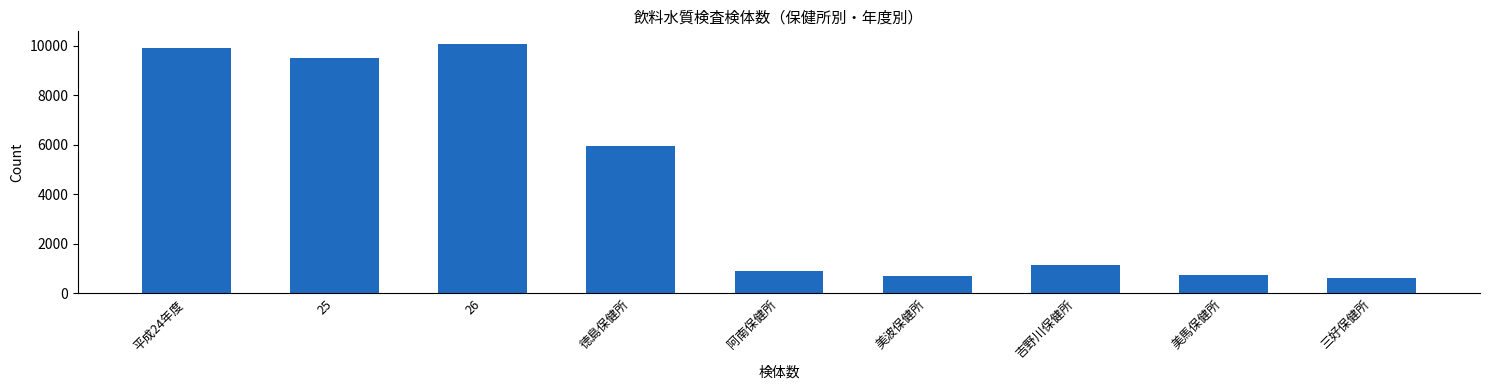

Reading left to right, transcribe all the data shown in this chart.

平成24年度=9907	25=9508	26=10082	徳島保健所=5964	阿南保健所=885	美波保健所=710	吉野川保健所=1126	美馬保健所=761	三好保健所=636